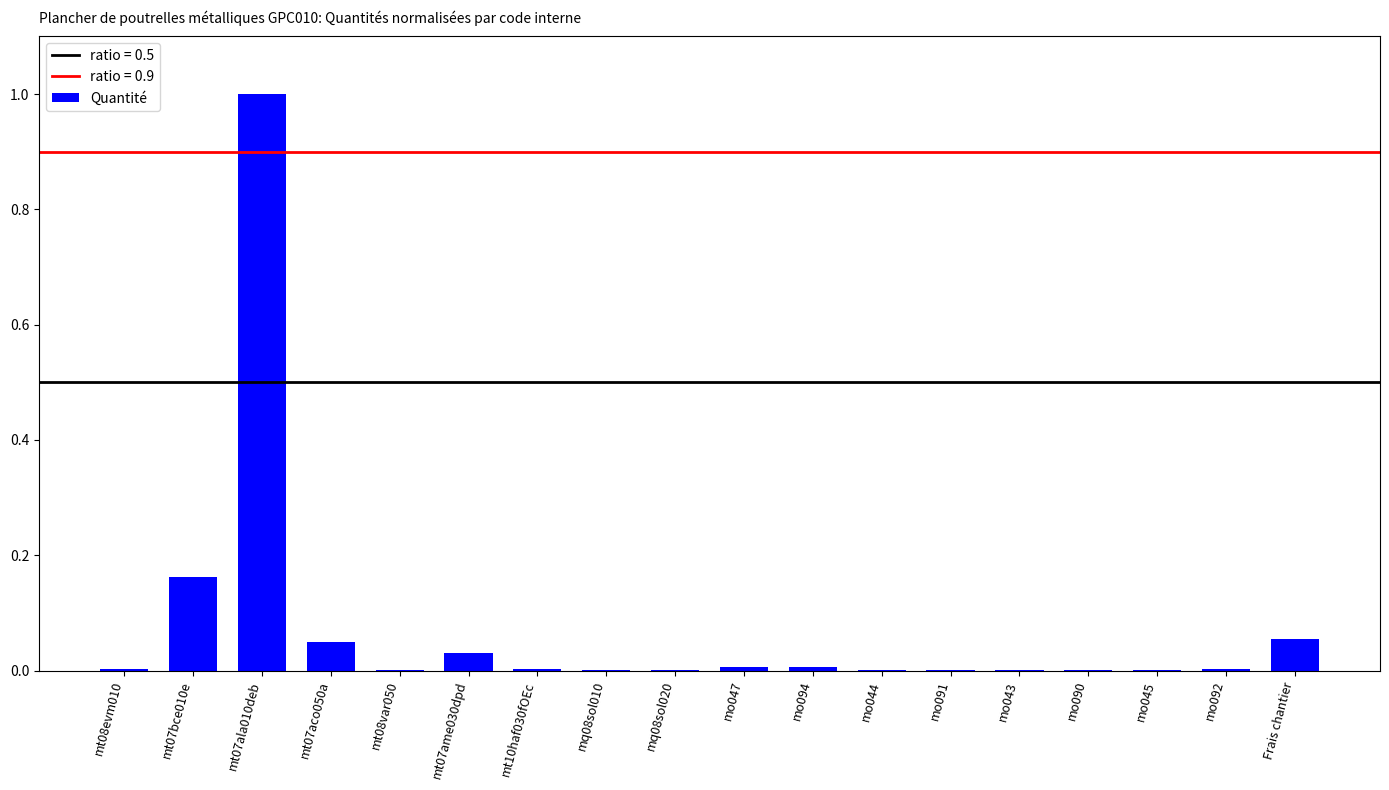

Are the bars grouped side by side (vs. stacked)?

No